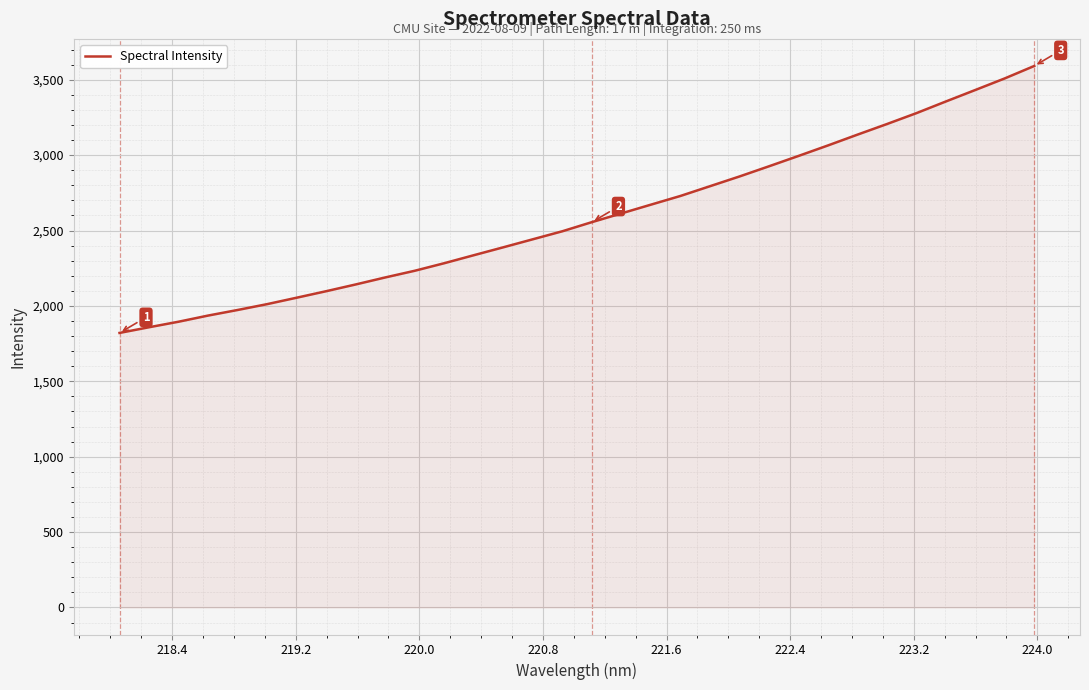

What is the average value?

2589.8